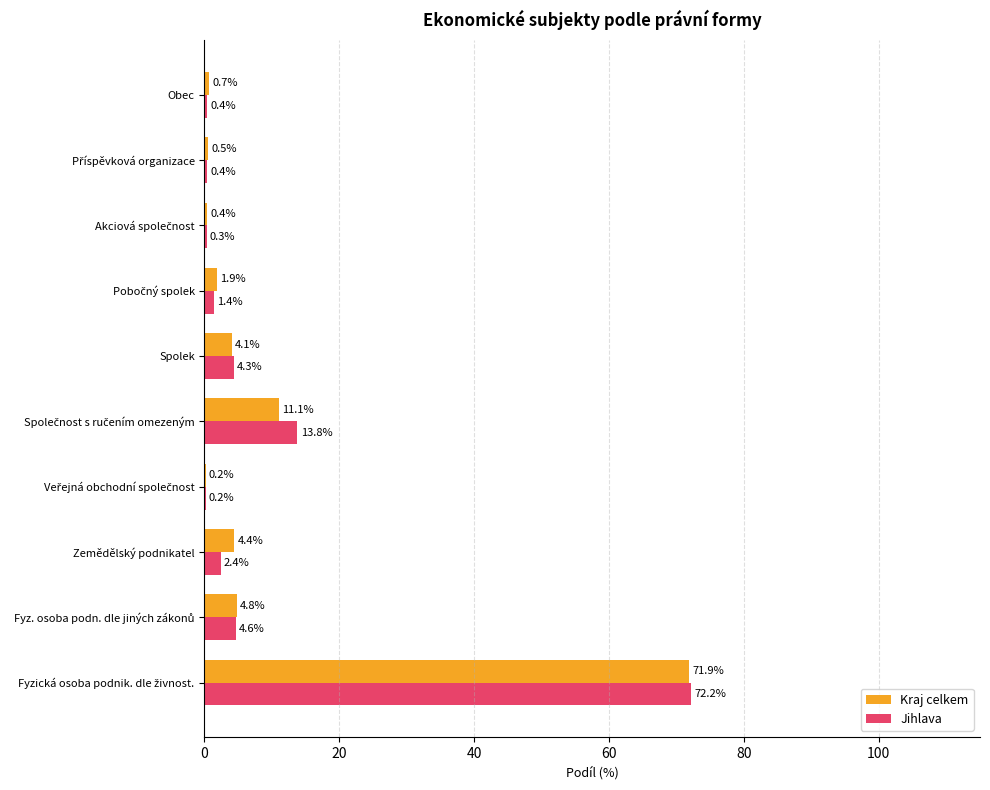

What is the maximum value shown in the chart?

72.2